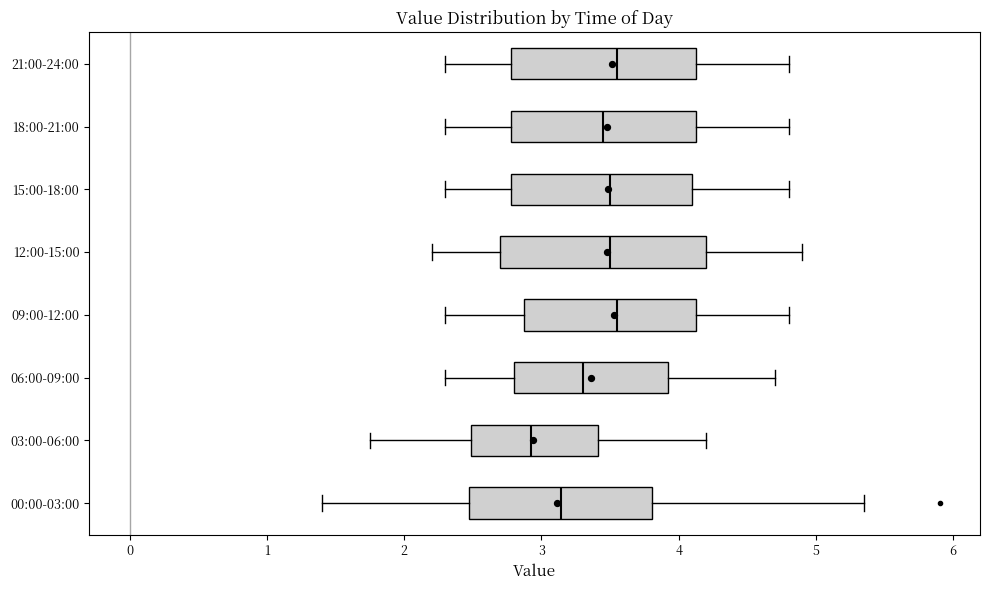

Which box has the furthest to the left median line?

03:00-06:00